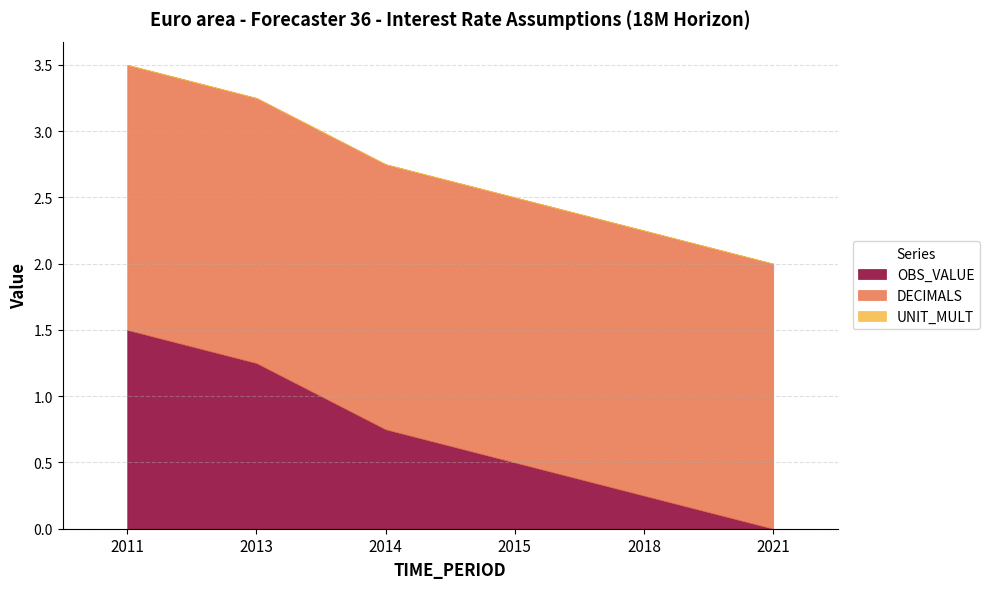

Reading left to right, transcribe all the data shown in this chart.

OBS_VALUE: 1.5	1.2	0.8	0.5	0.2	0.0
DECIMALS: 2.0	2.0	2.0	2.0	2.0	2.0
UNIT_MULT: 0.0	0.0	0.0	0.0	0.0	0.0